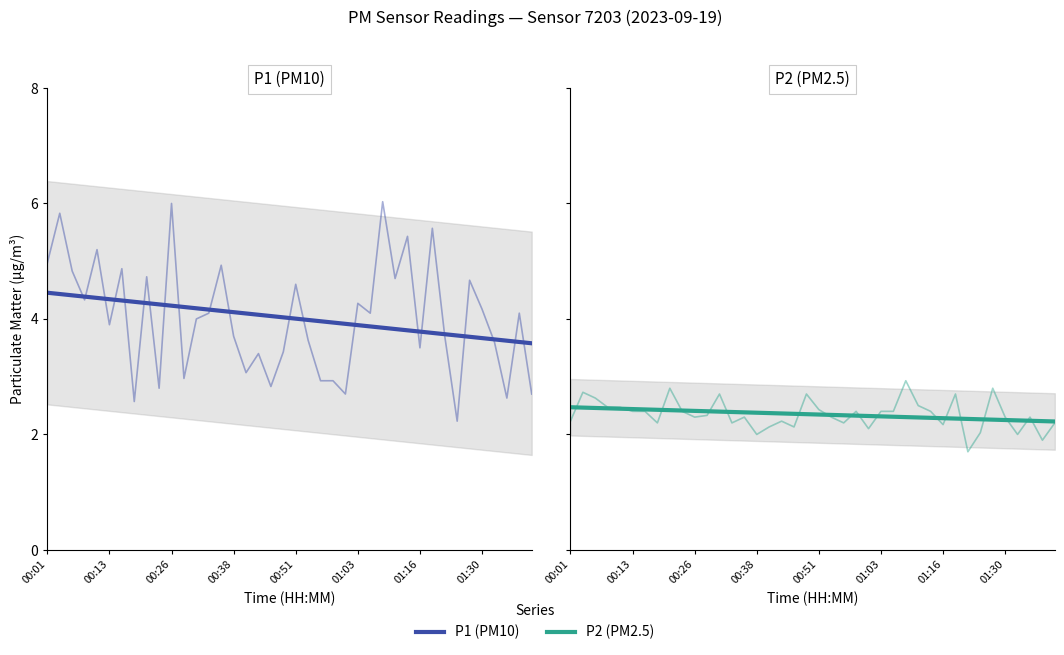

Count the number of categories in the chart.

40